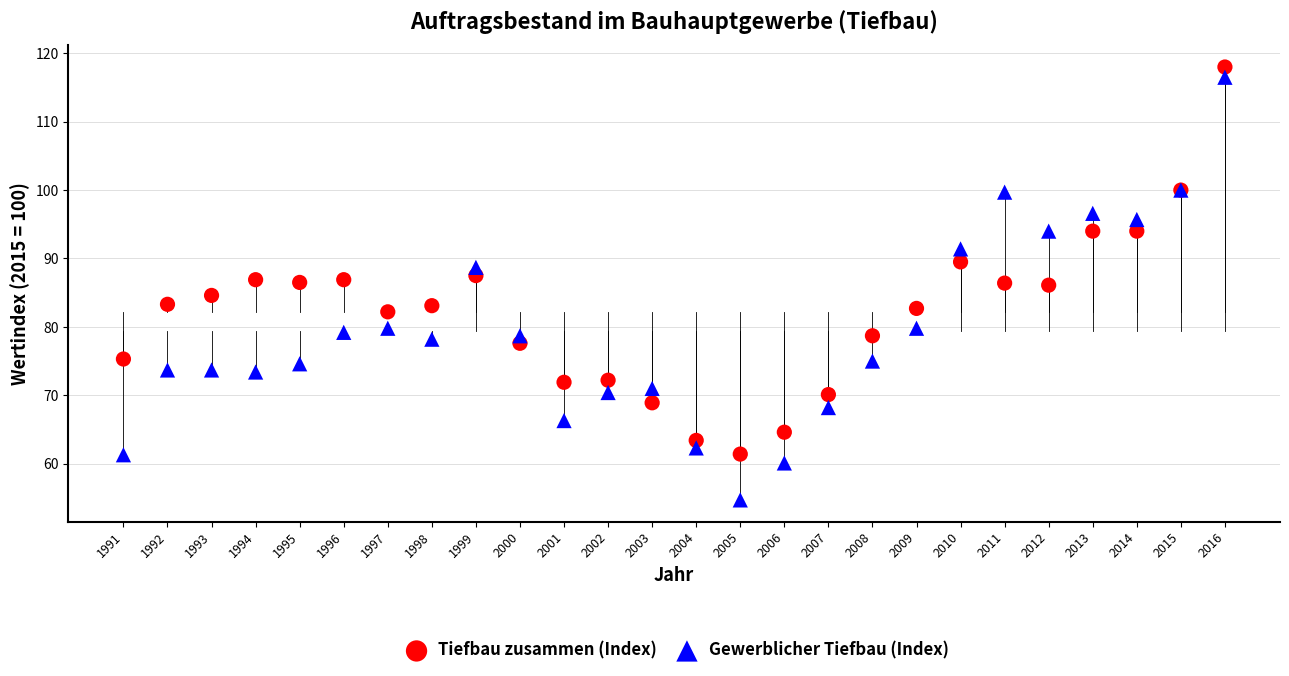

What are all the series names shown in the legend?

Tiefbau zusammen (Index), Gewerblicher Tiefbau (Index)